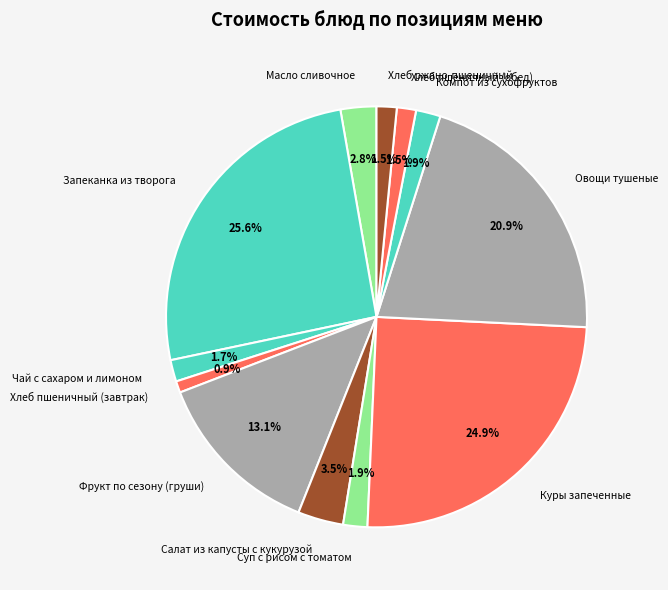

Is the sum of Чай с сахаром и лимоном and Куры запеченные greater than half?

No